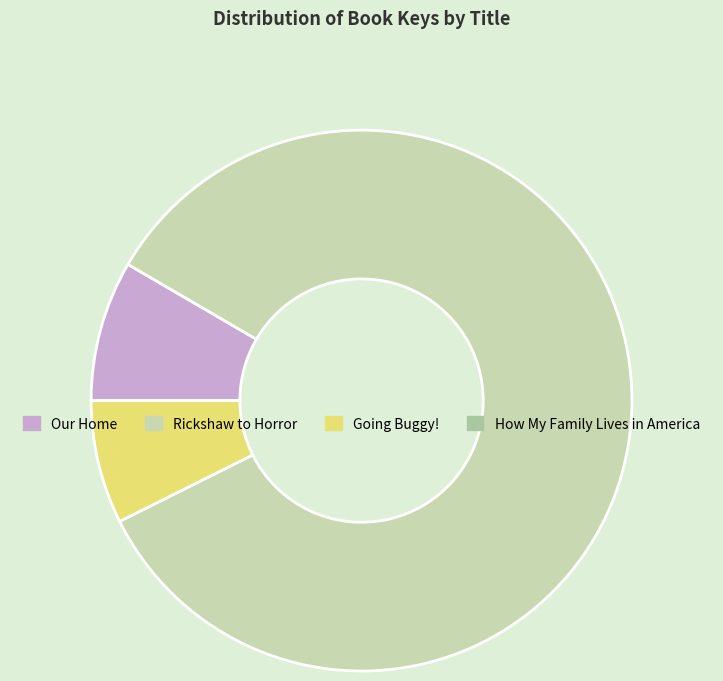

True or false: Our Home accounts for 1% of the total.

False